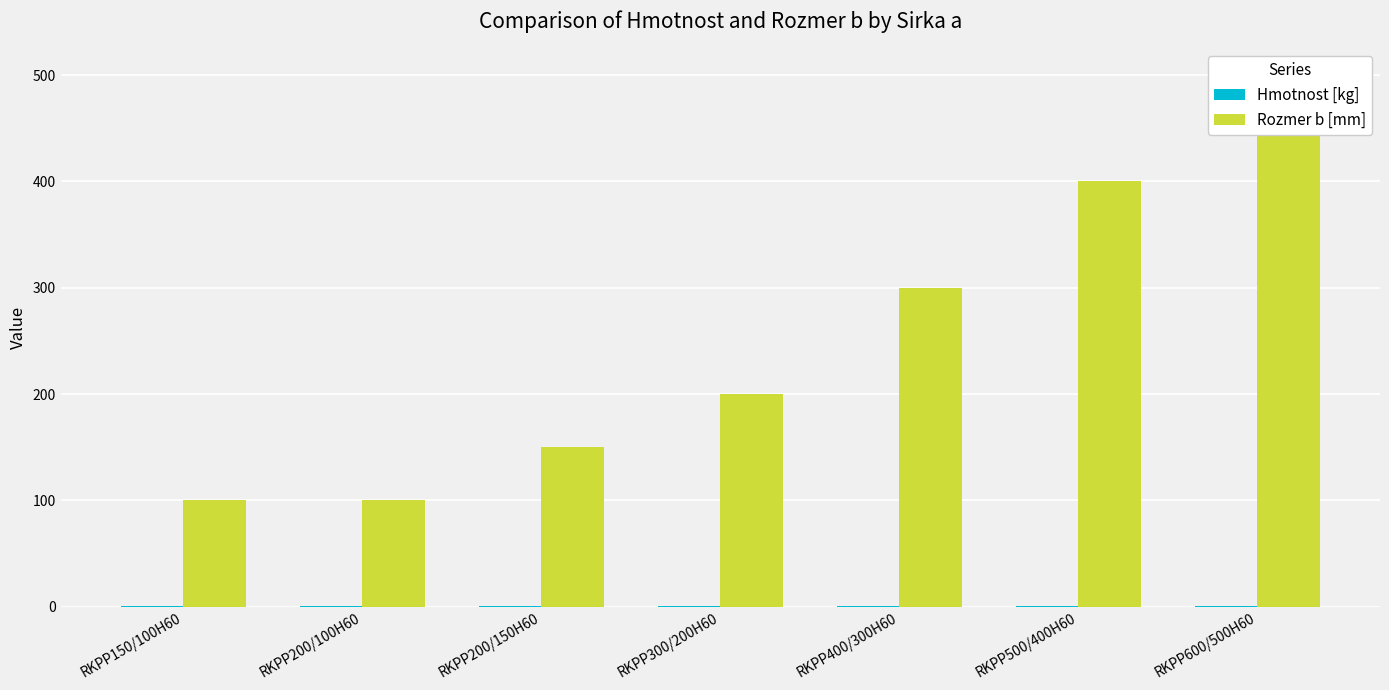

How many values in the Rozmer b [mm] series are below 200?

3